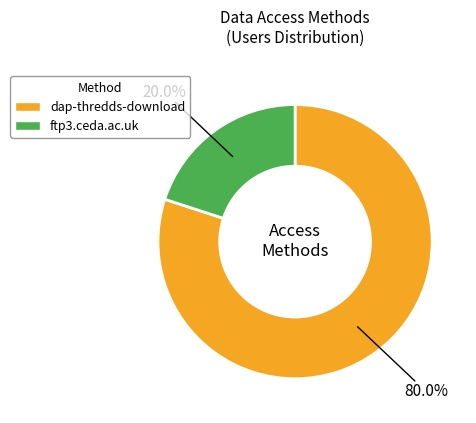

How many slices are in this pie chart?

2